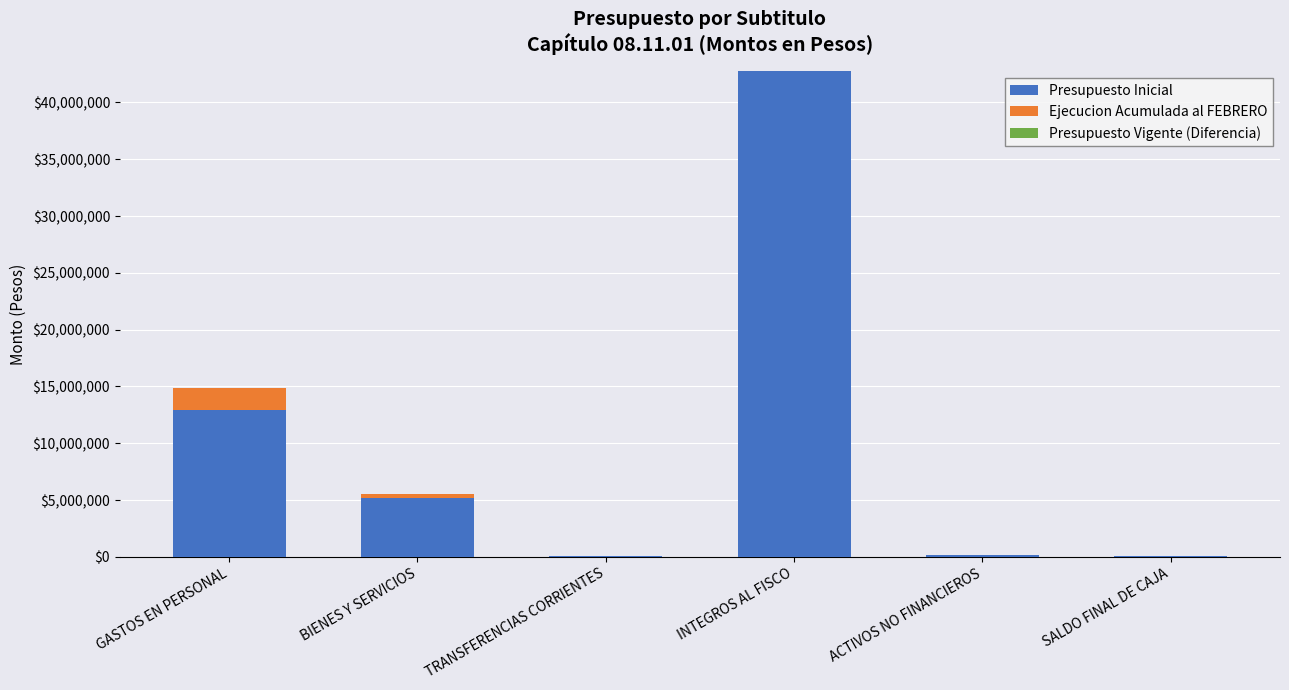

Are the bars horizontal?

No